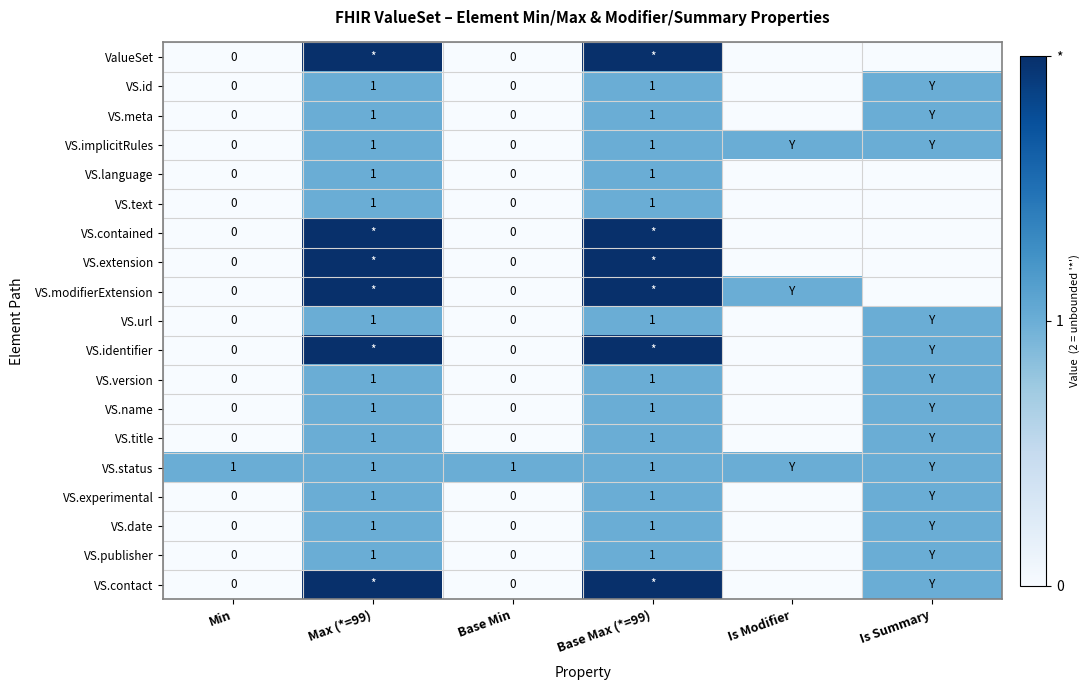

True or false: VS.name has a value of 1 at Max (*=99).

True